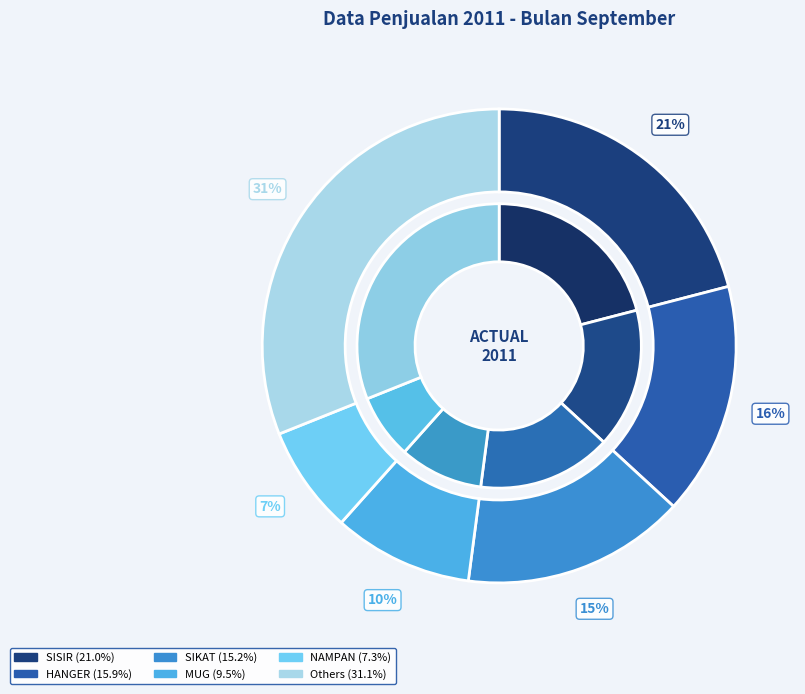

Is there a majority slice in this chart?

No